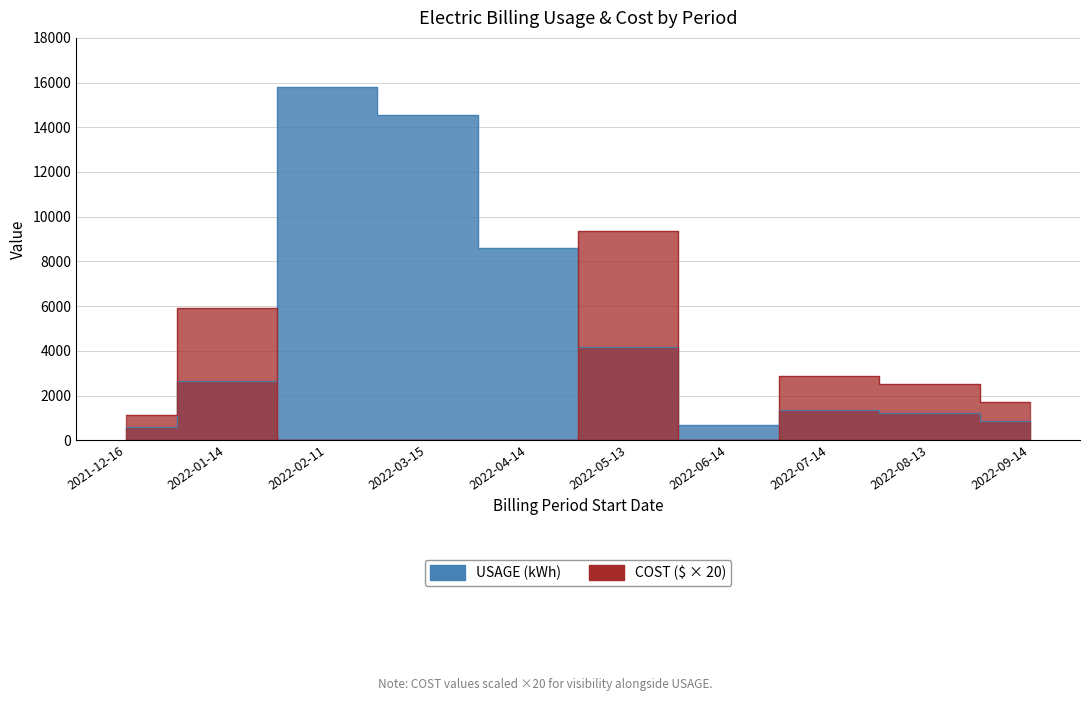

What is the difference between the second highest and minimum values in the COST ($) series?

5908.4